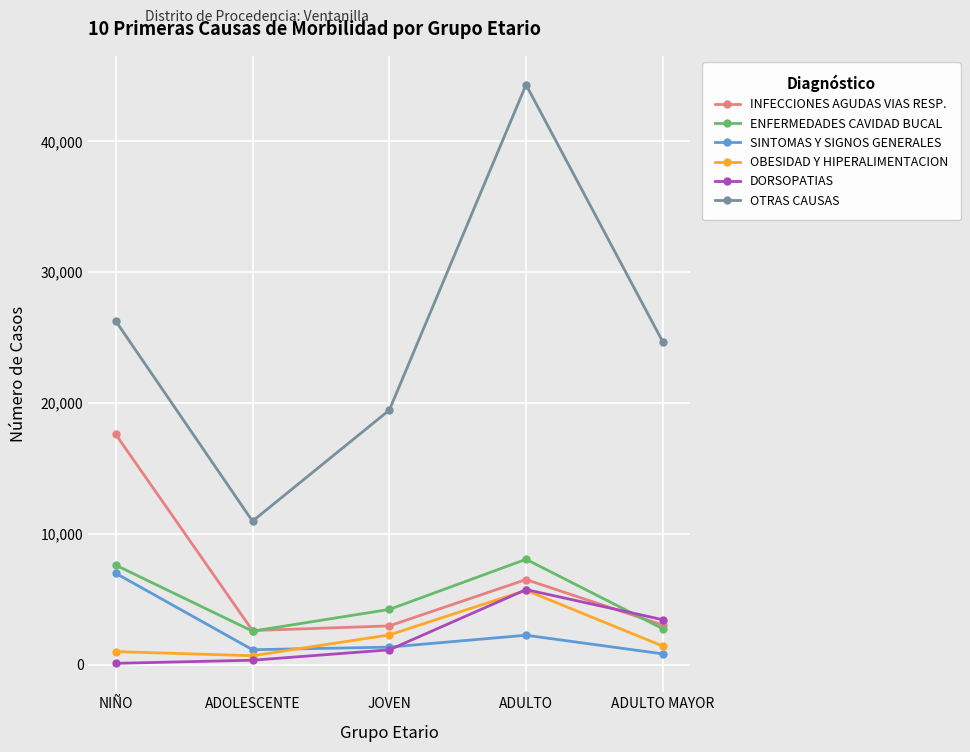

At how many categories does at least one series exceed 32123?

1